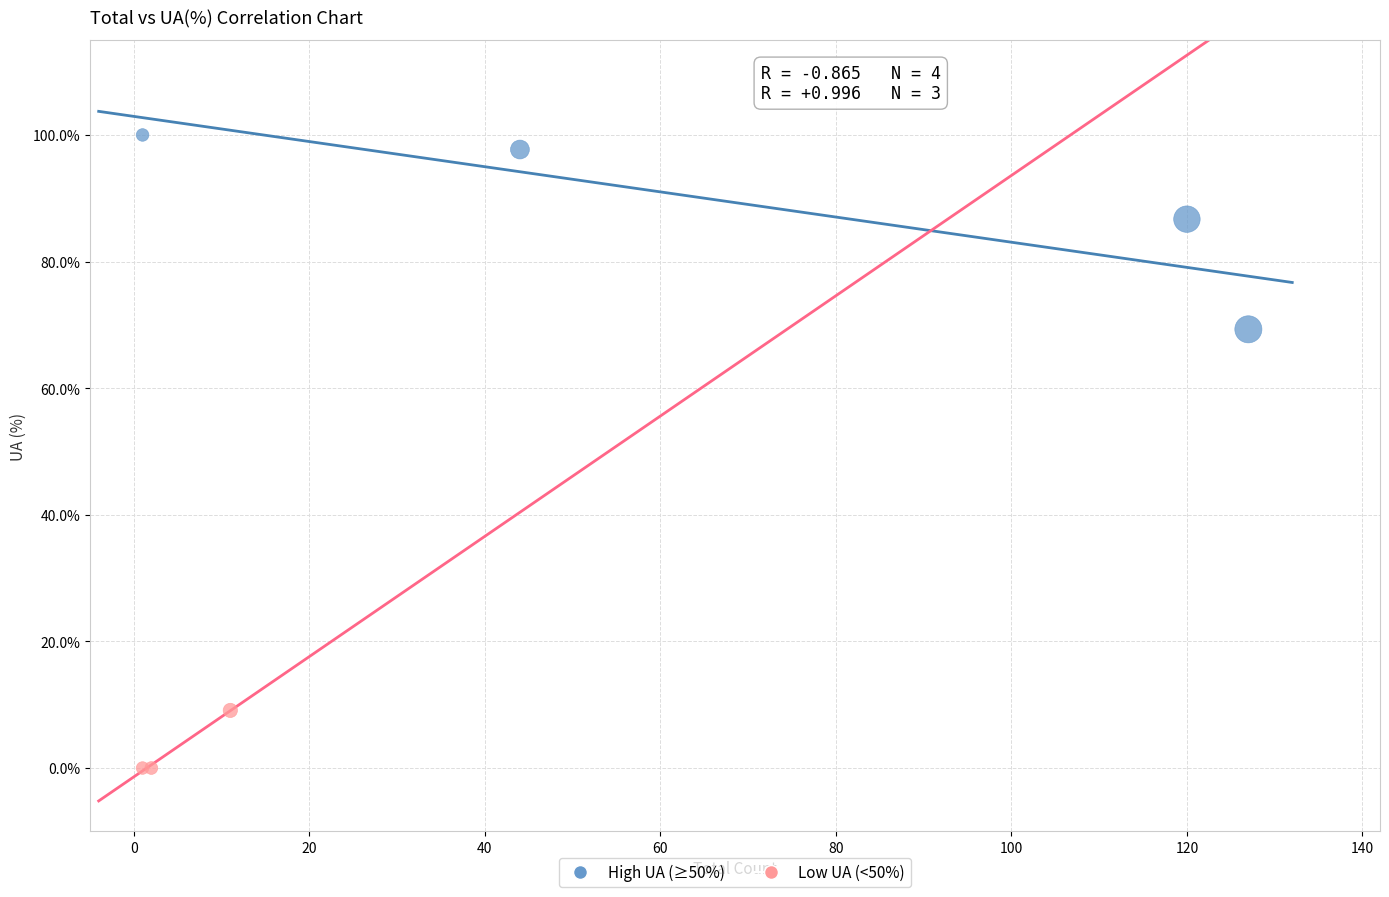

Which series contains the lowest Y value?

Low UA (<50%)